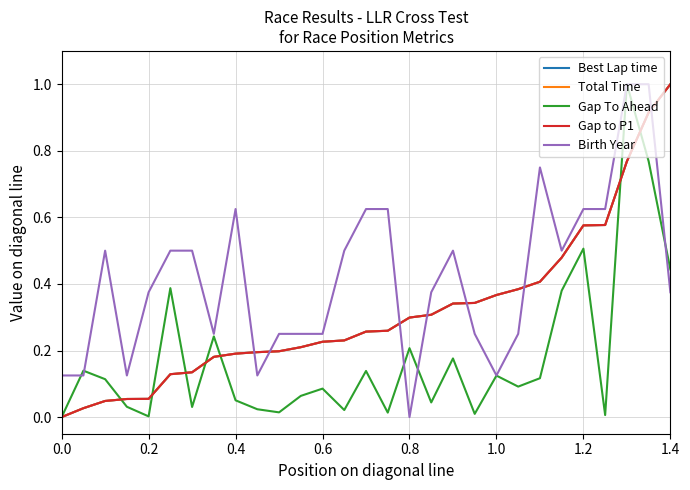

Is this an area chart (filled region under the line)?

No